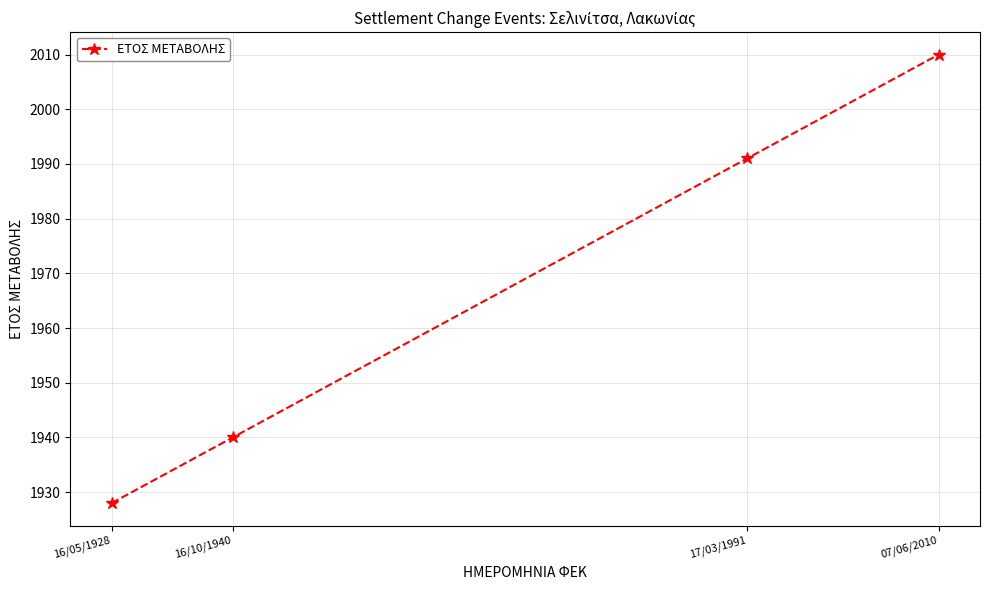

The chart shows a value of 1928 at 16/05/1928. True or false?

True